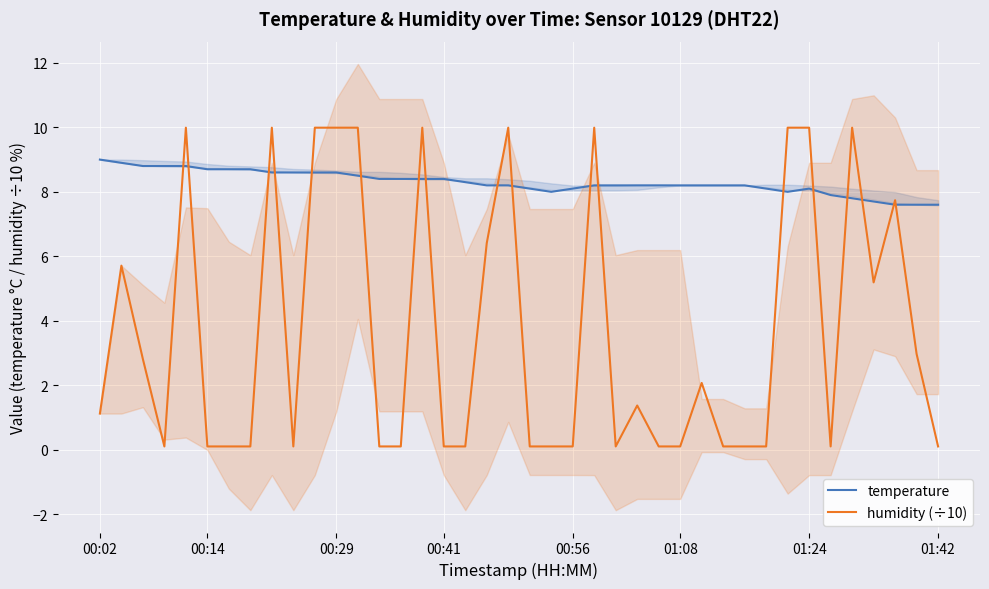

How many lines are shown in the chart?

2